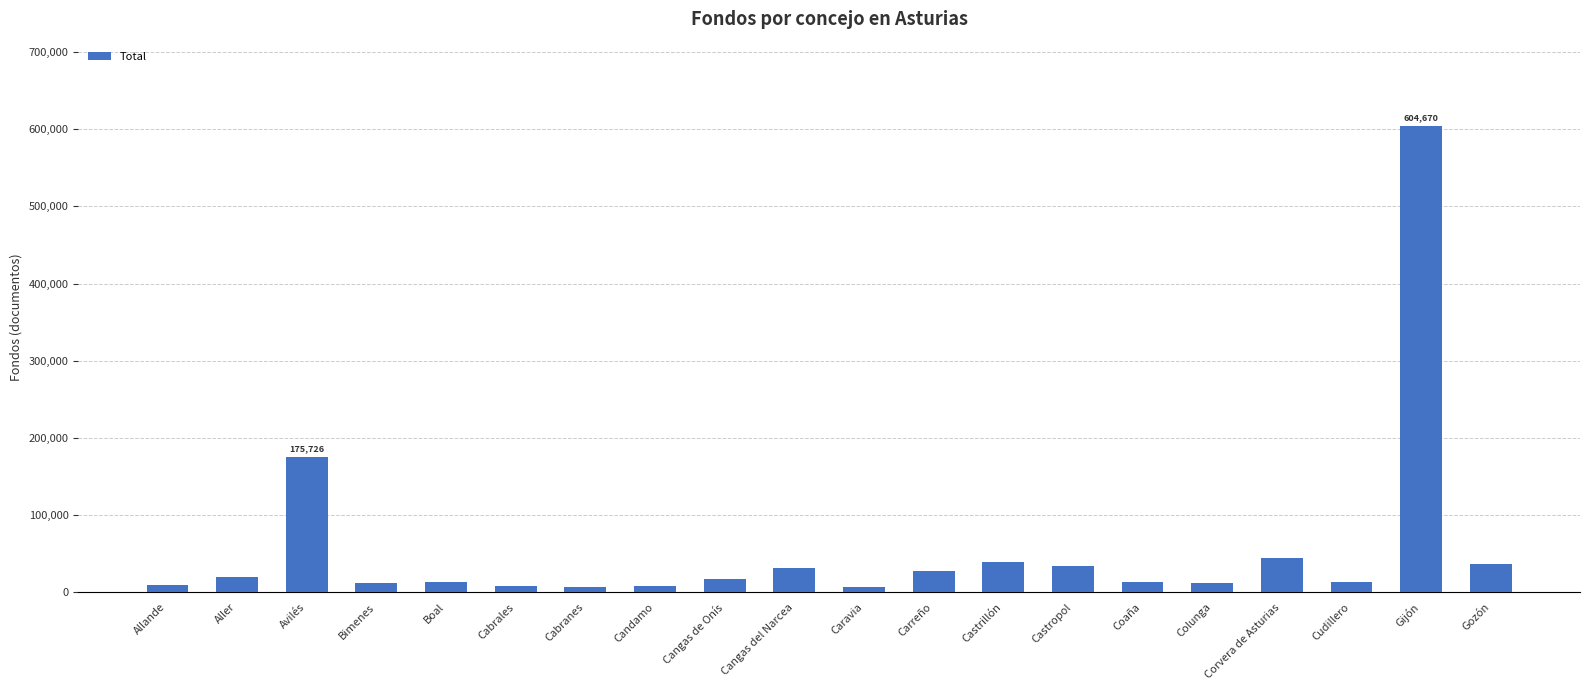

The value at Castrillón is 38844. True or false?

True